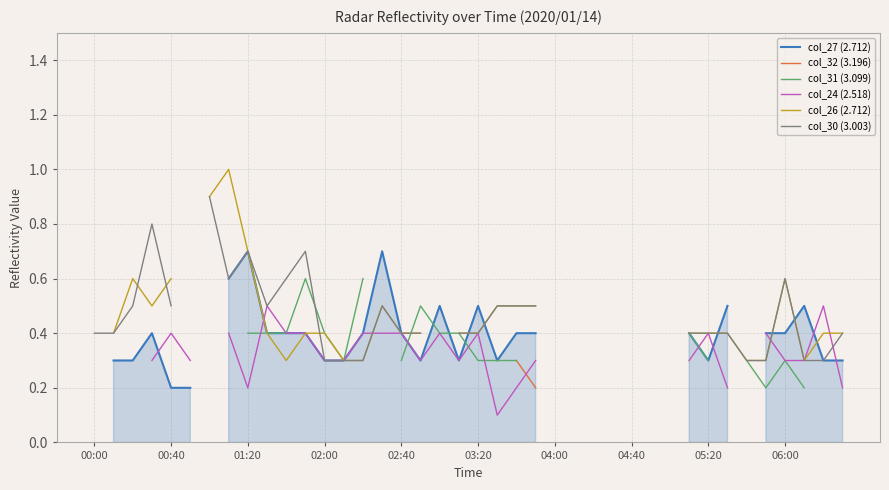

What is the label of the 1st point from the left?

00:00